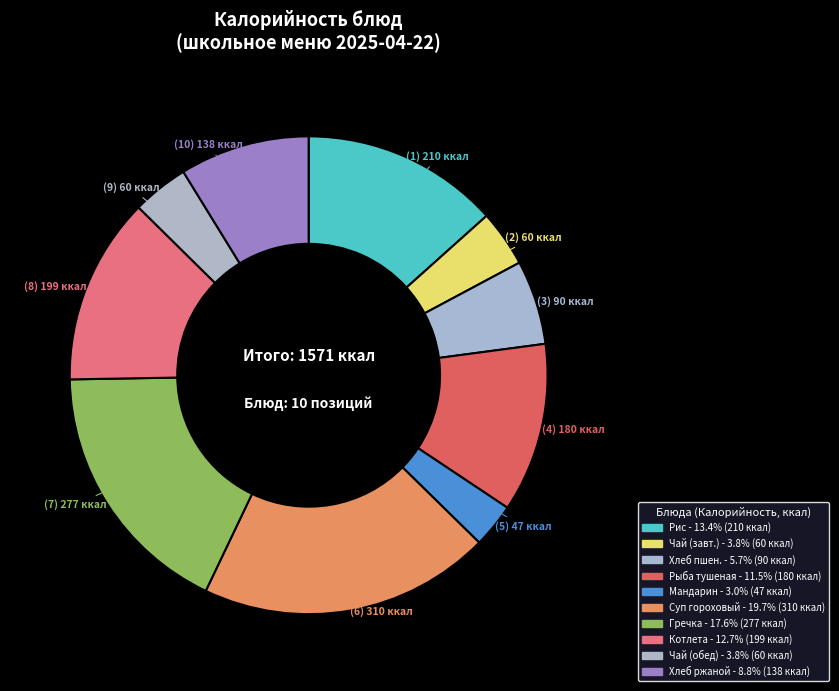

Which slice is the smallest?

Мандарин/яблоко